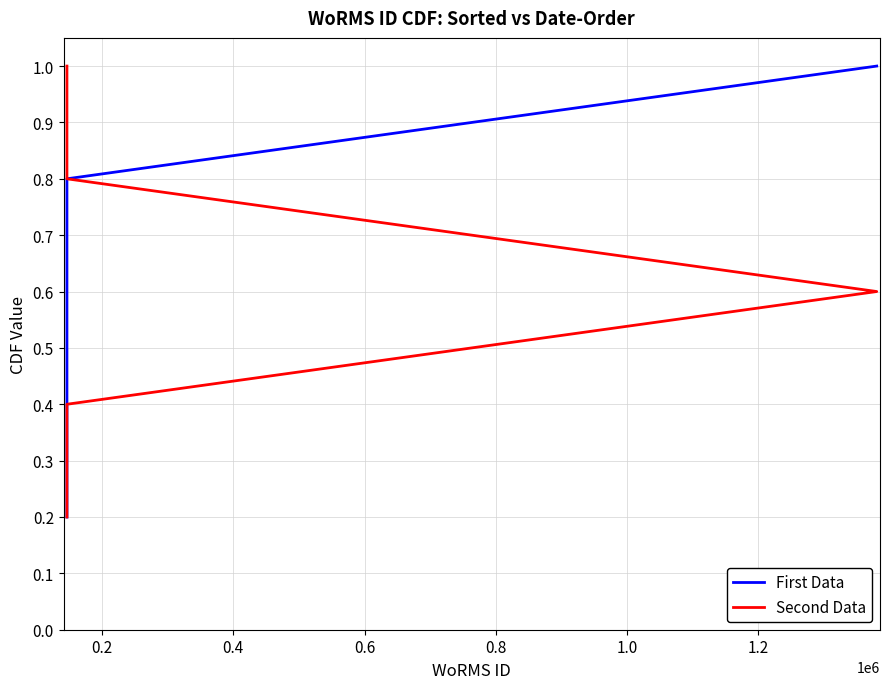

Is it true that First Data equals 0.5 at 0.6?

False